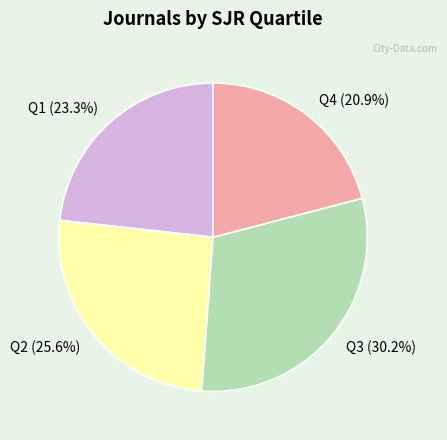

Is there any slice that represents more than half of the pie?

No